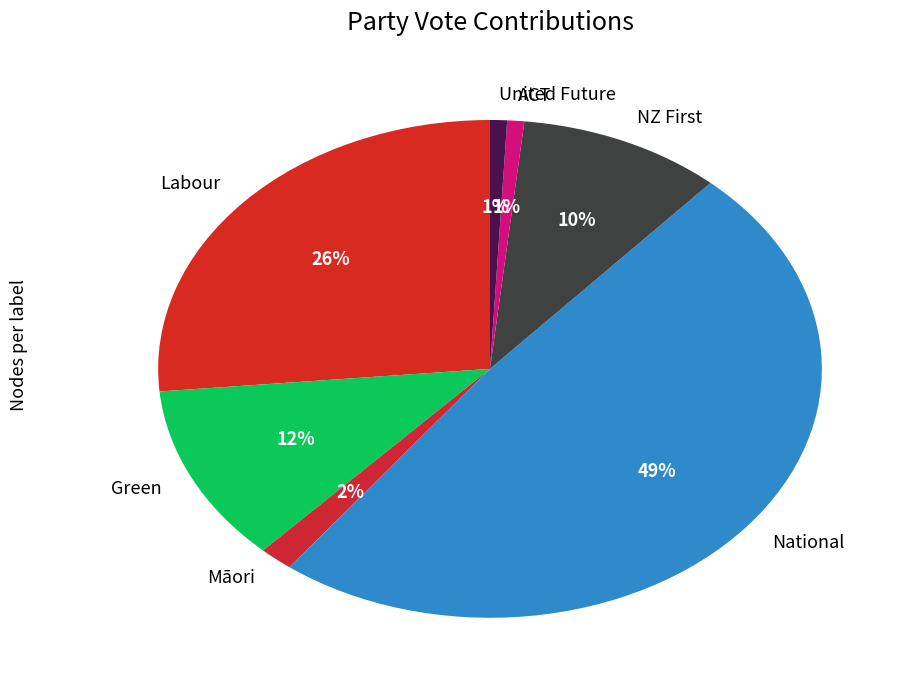

True or false: United Future accounts for 1% of the total.

True